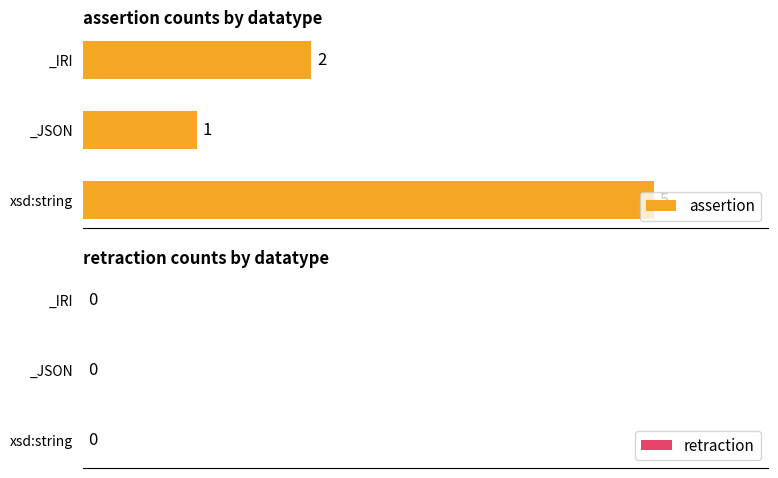

How many values are between 1 and 5?

3